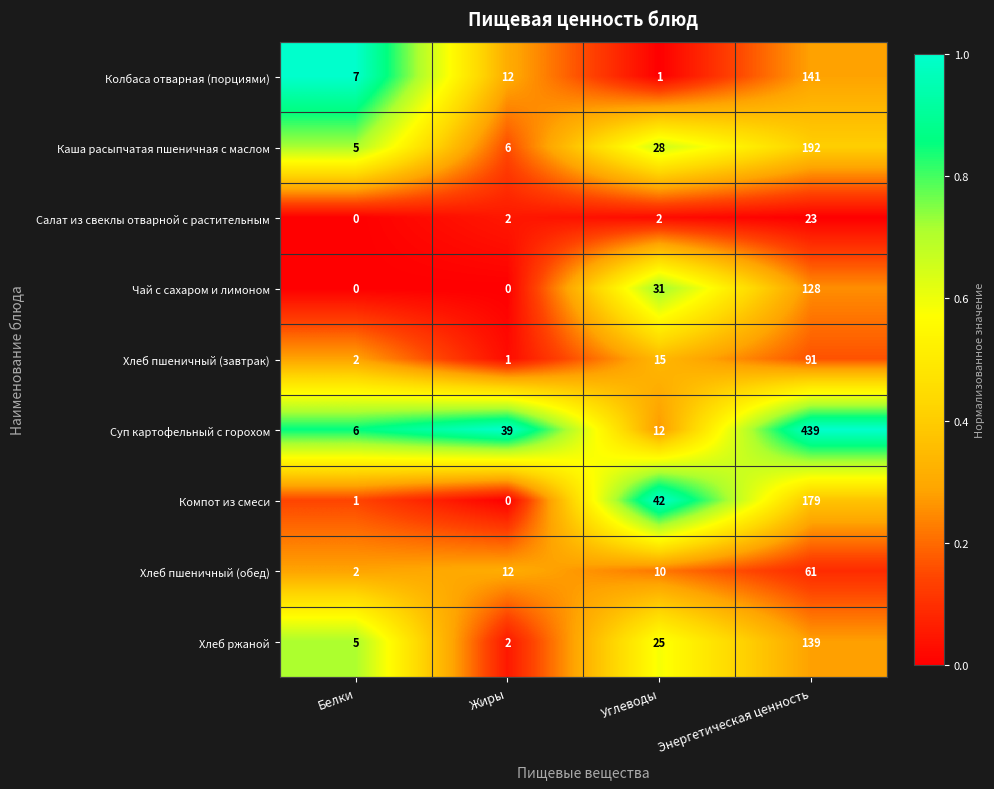

Is it true that Колбаса отварная (порциями) equals 12 at Белки?

False